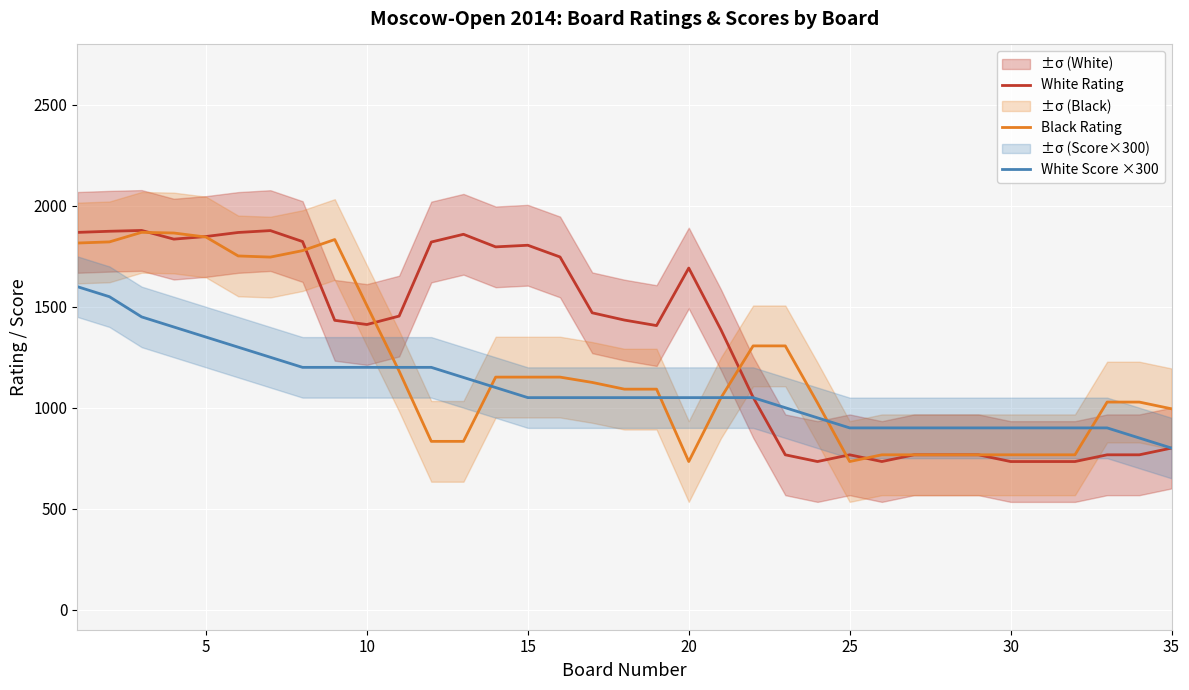

The value of White Score ×300 at 20 is 1050.0. True or false?

True